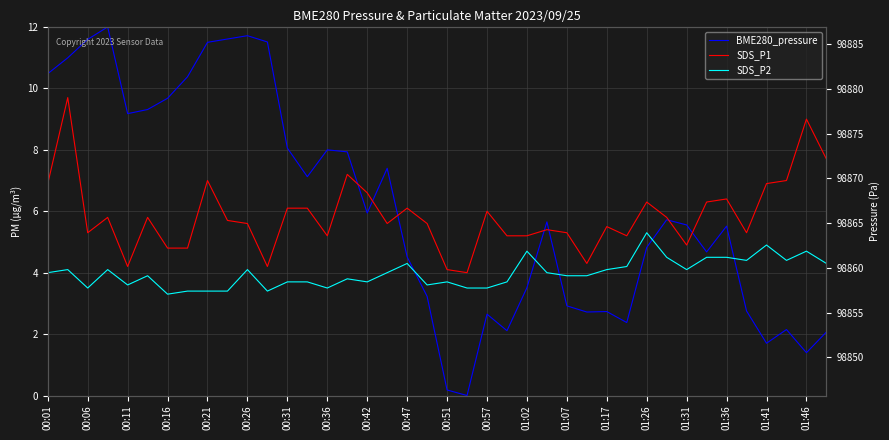

How many values in the SDS_P1 series exceed 5?

32